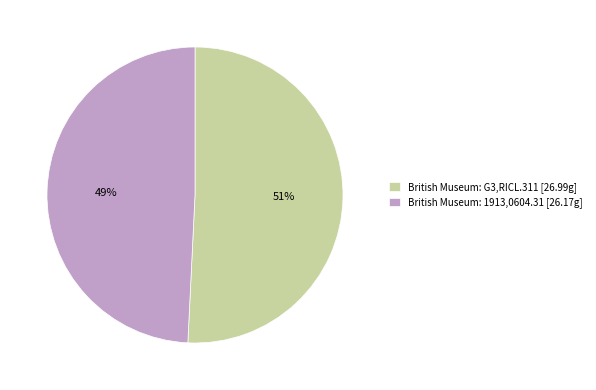

How many segments does this pie chart have?

2